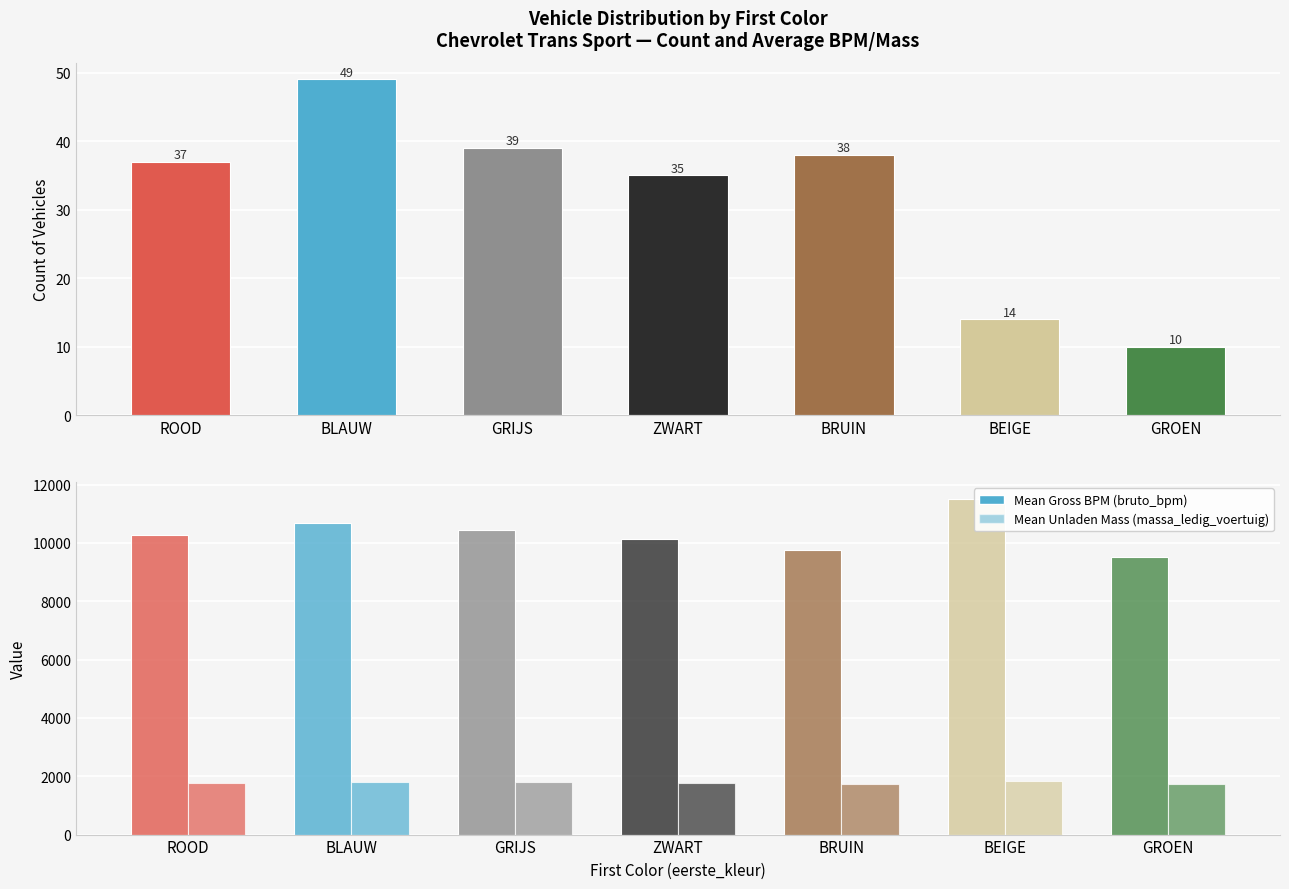

What position from the left is BEIGE?

6